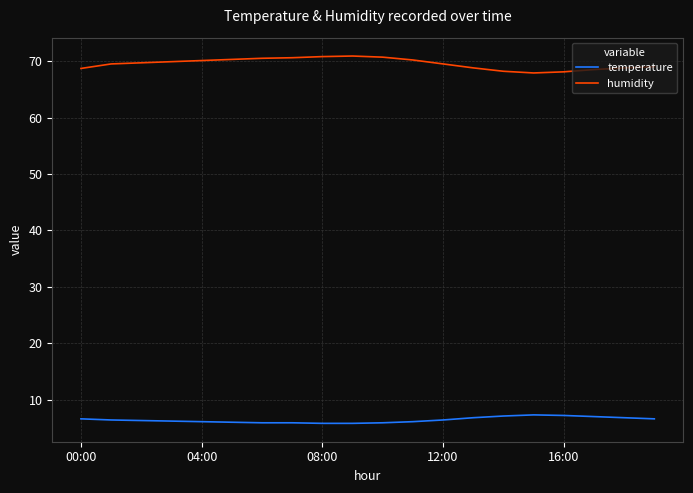

List the series in order of their overall mean, highest first.

humidity, temperature